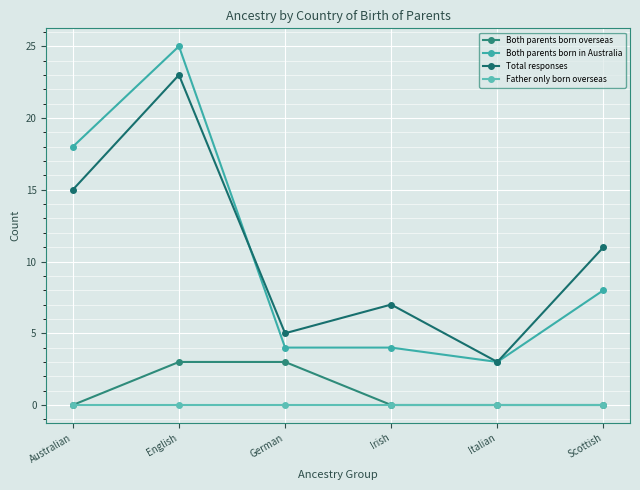

The value of Father only born overseas at Australian is 0. True or false?

True